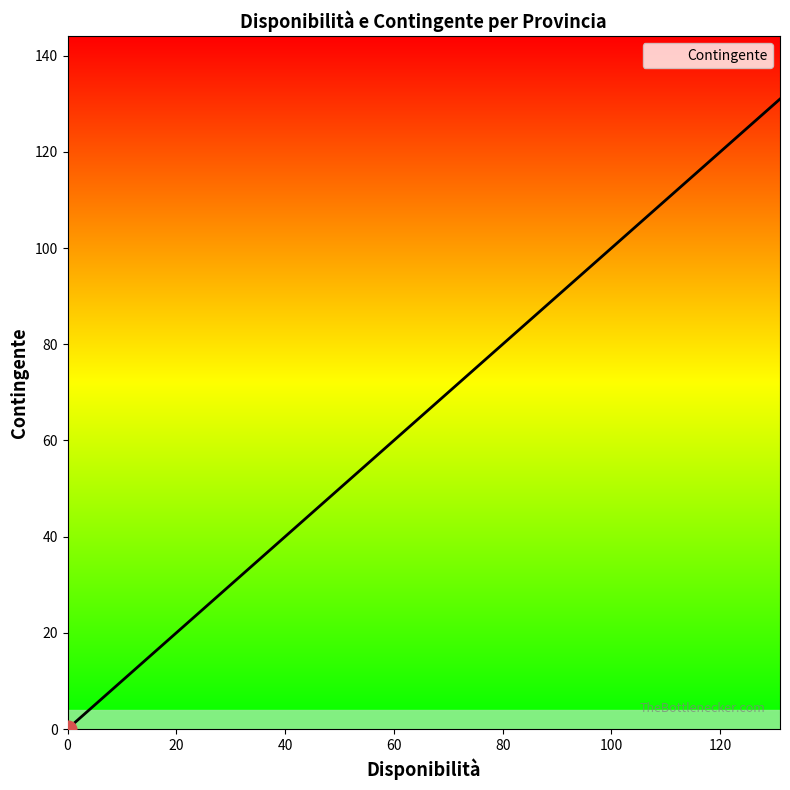

What is the sum of all values?

507